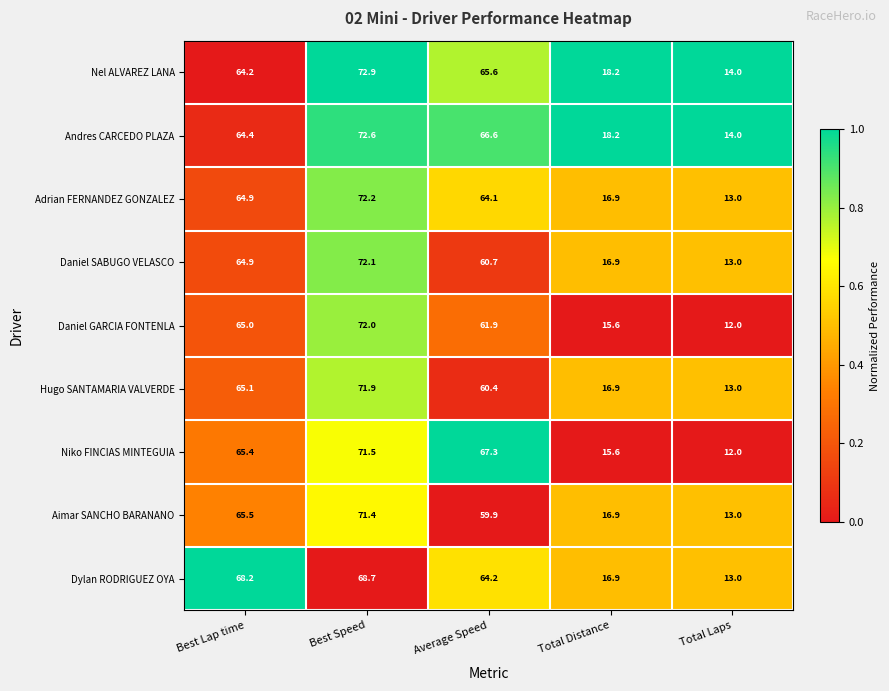

List the series in order of their peak value, highest first.

Nel ALVAREZ LANA, Andres CARCEDO PLAZA, Adrian FERNANDEZ GONZALEZ, Daniel SABUGO VELASCO, Daniel GARCIA FONTENLA, Hugo SANTAMARIA VALVERDE, Niko FINCIAS MINTEGUIA, Aimar SANCHO BARANANO, Dylan RODRIGUEZ OYA